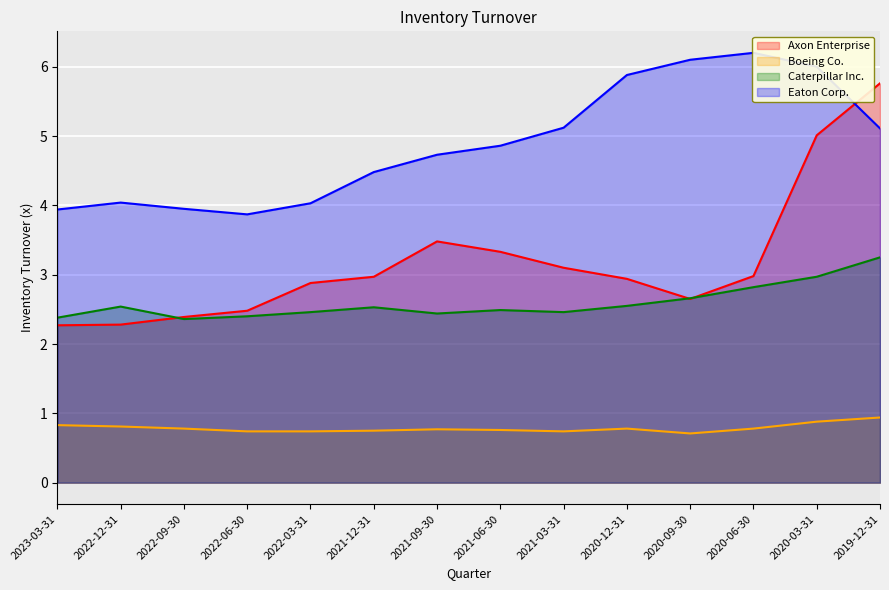

What are all the series names shown in the legend?

Axon Enterprise, Boeing Co., Caterpillar Inc., Eaton Corp.